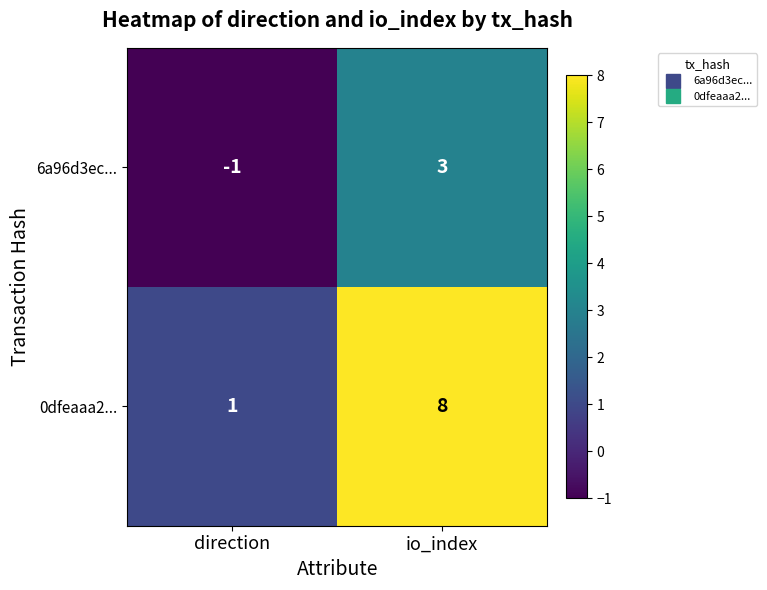

List the labels in order of 0dfeaaa2... value, largest first.

io_index, direction